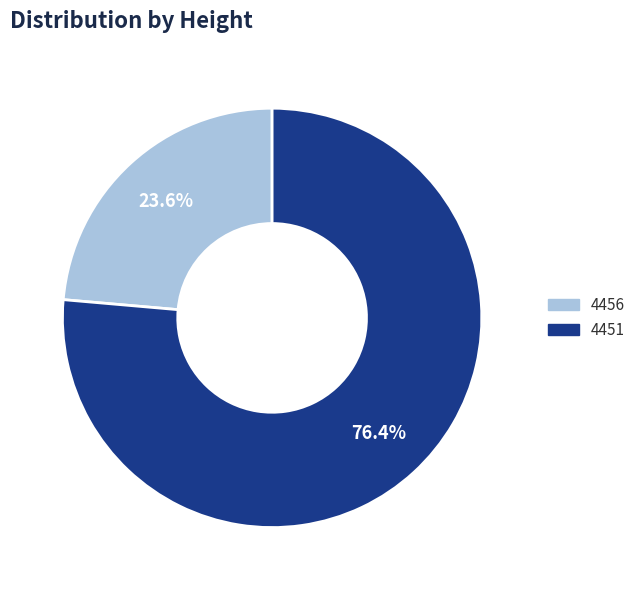

Between 4456 and 4451, which is larger?

4451